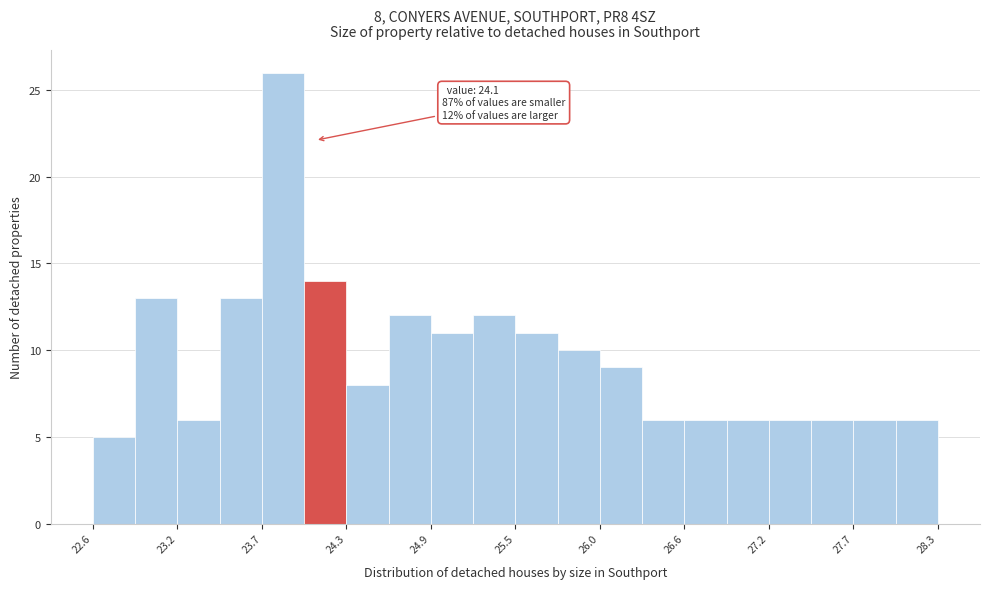

Around what value on the x-axis is the tallest bar? Give the approximate position of its centre, as read against the axis.

23.9